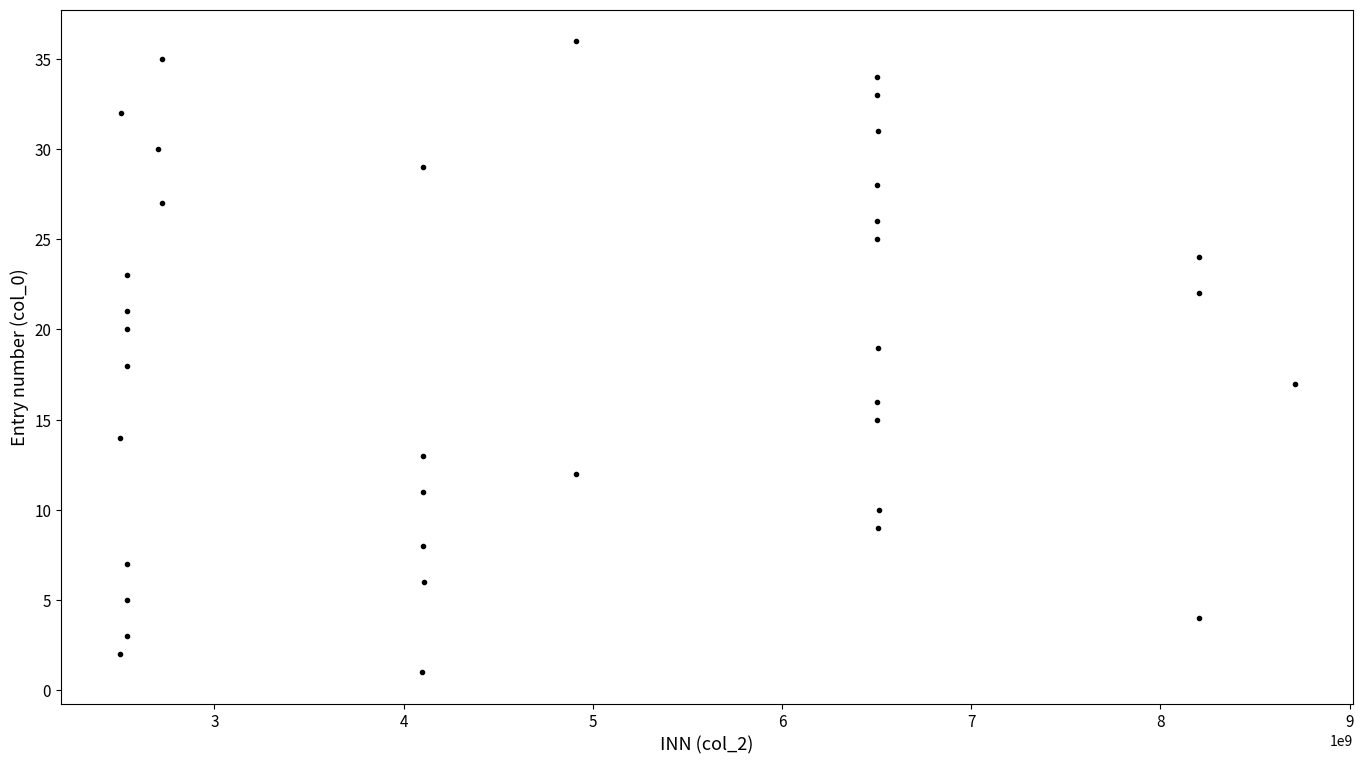

What is the range of Y values (max minus min)?

35